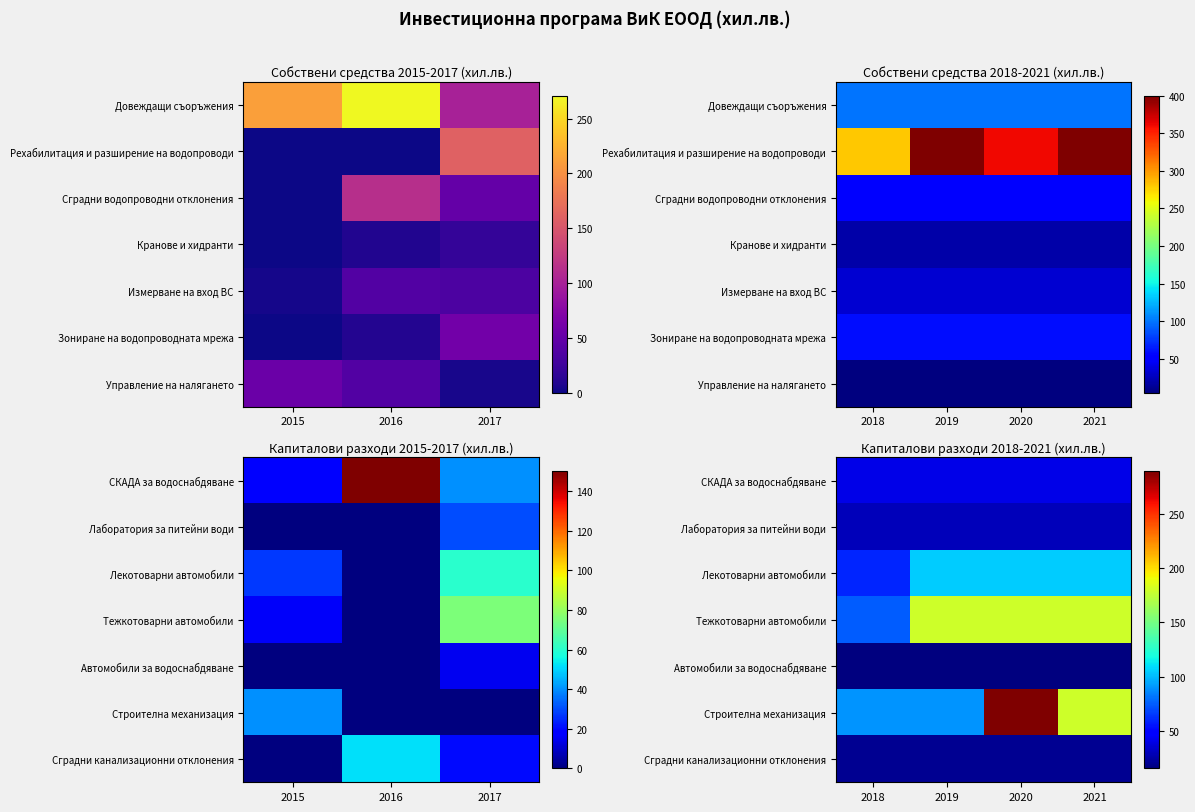

What is the total value across all series at 2018?

330